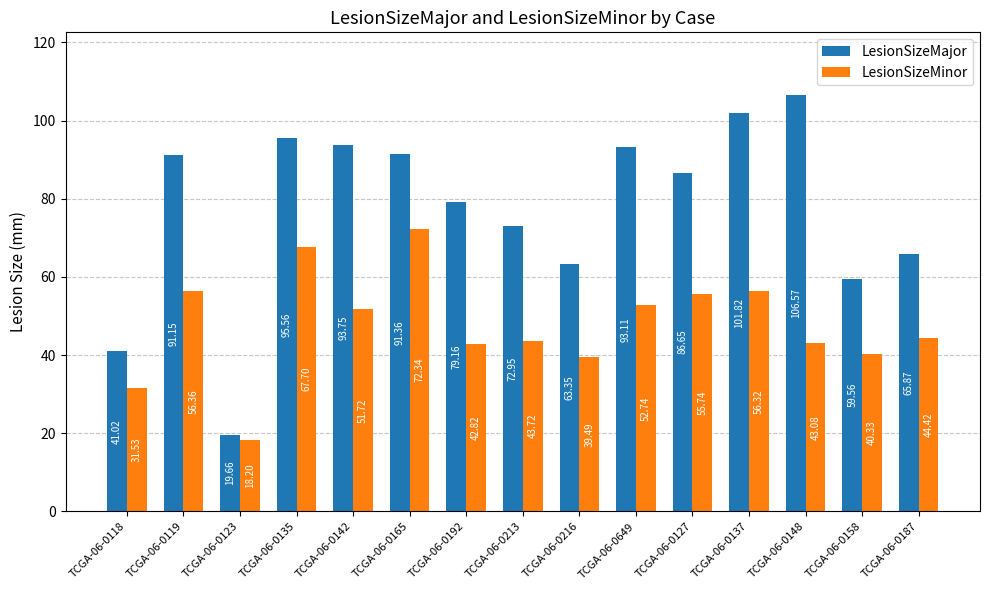

Which series has the largest total across all categories?

LesionSizeMajor